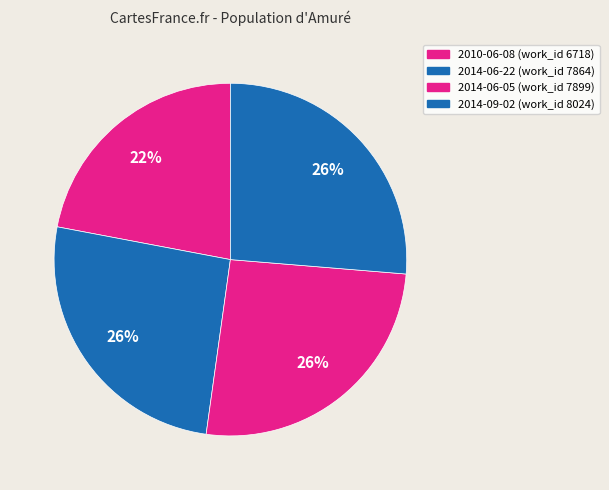

Does 2014-06-05 account for over 50% of the chart?

No